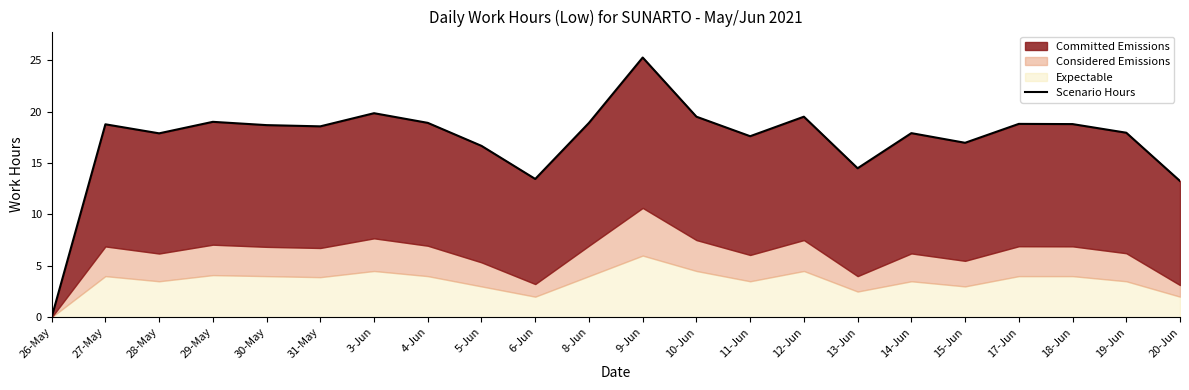

True or false: the data shows 9.1 at 5-Jun.

False